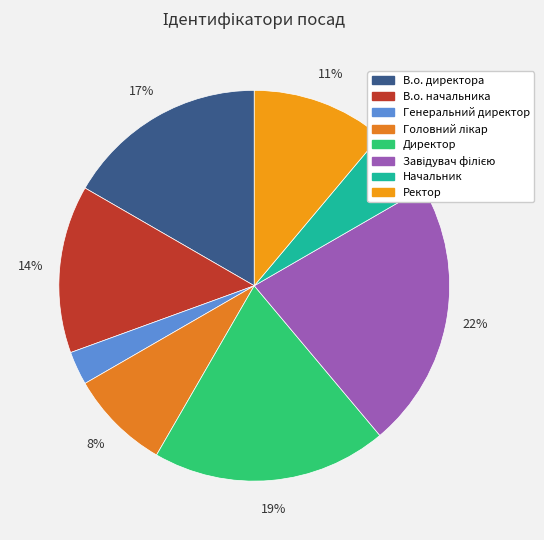

How much of the chart is everything except Завідувач філією?

77.8%